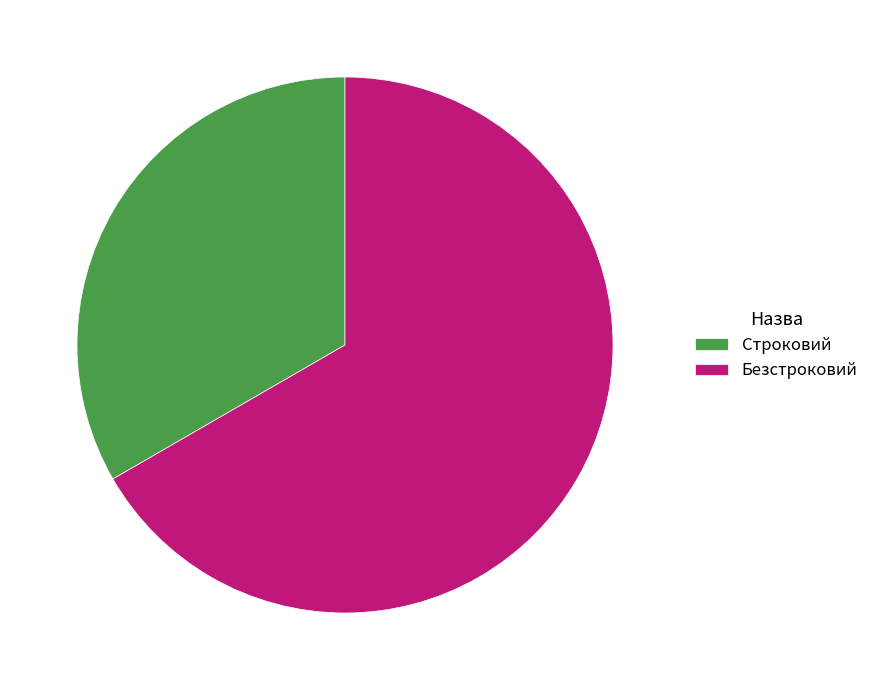

What is the smallest slice in the pie chart?

Строковий